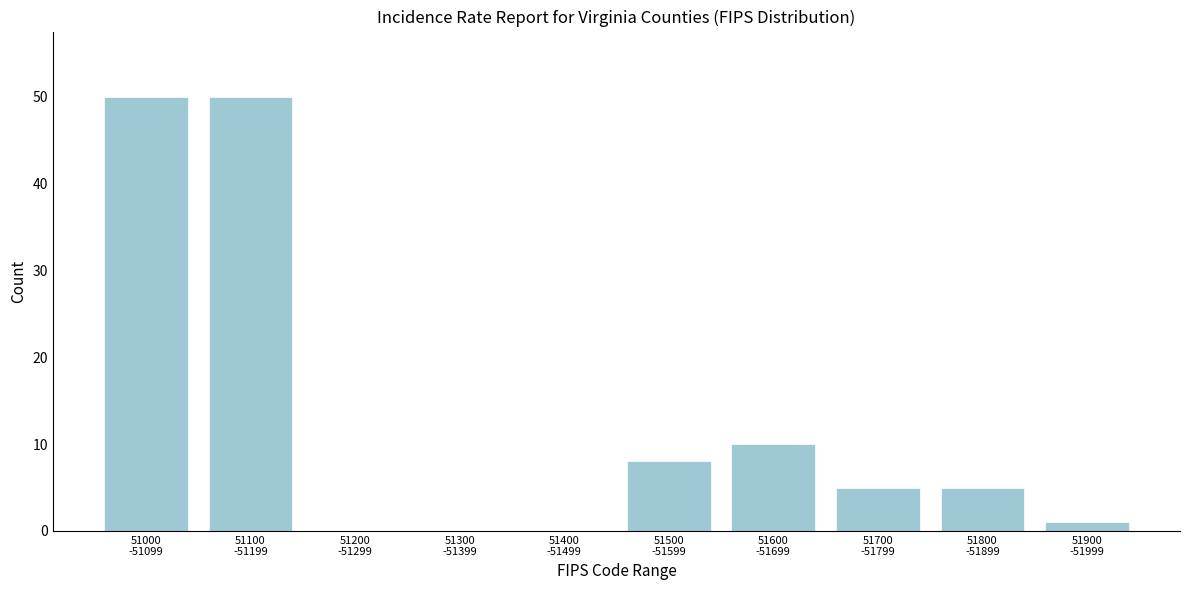

What is the greatest value displayed?

50